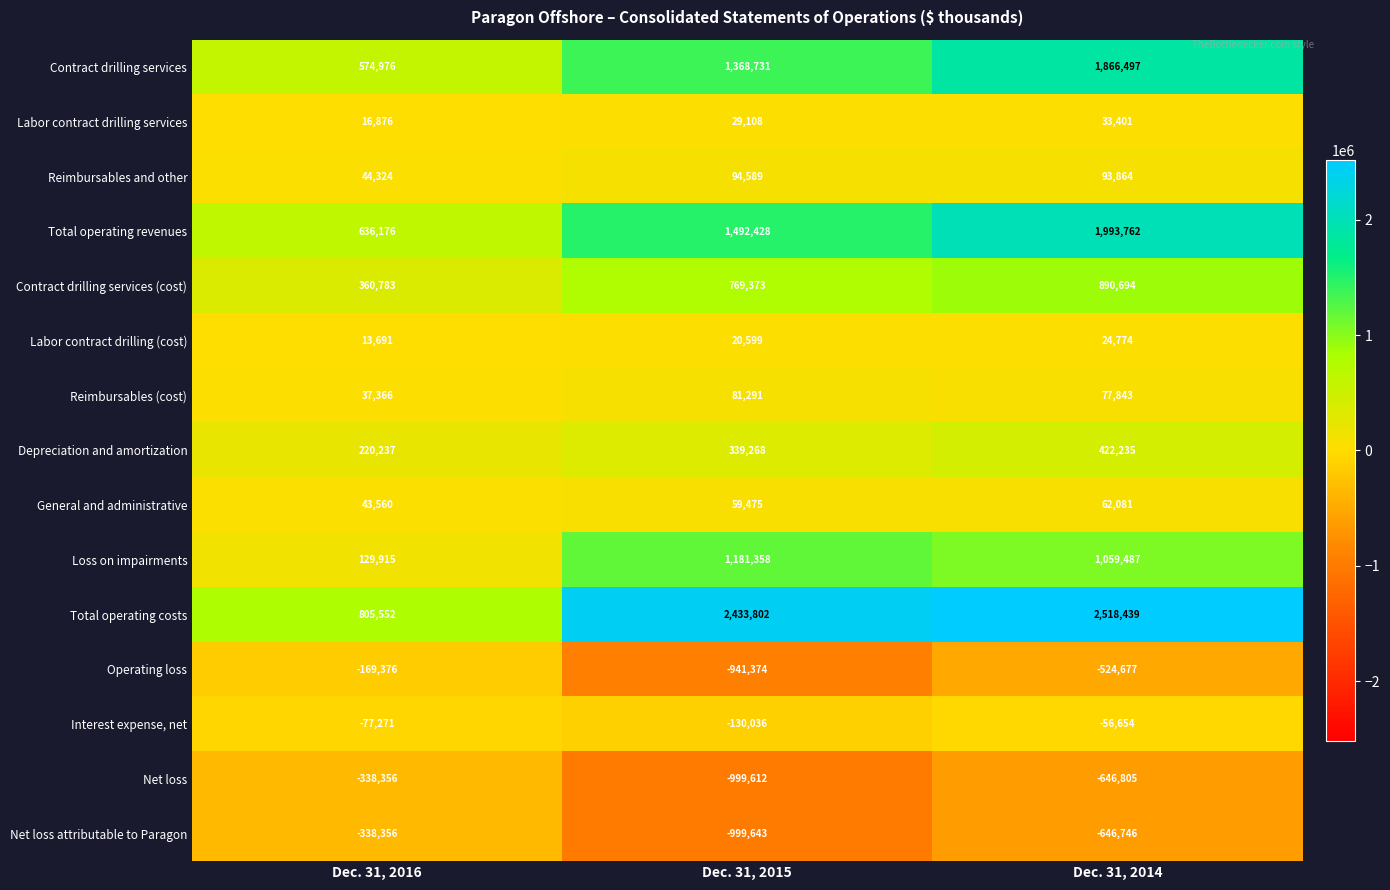

List the labels in order of Total operating revenues value, smallest first.

Dec. 31, 2016, Dec. 31, 2015, Dec. 31, 2014